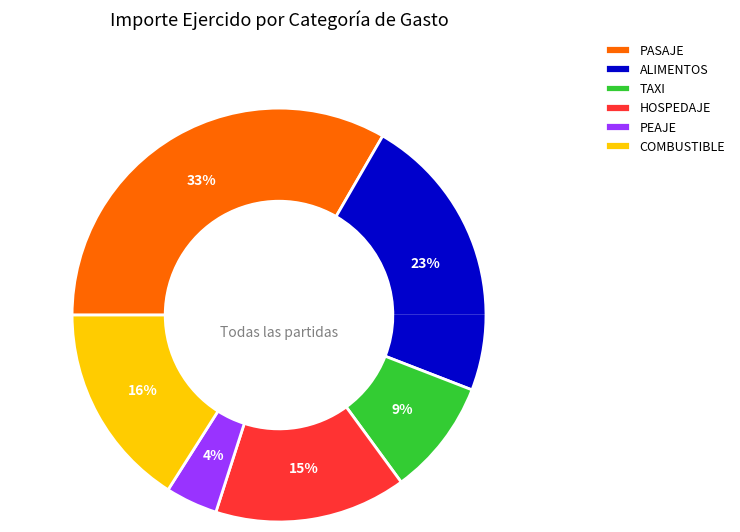

How many segments does this pie chart have?

6